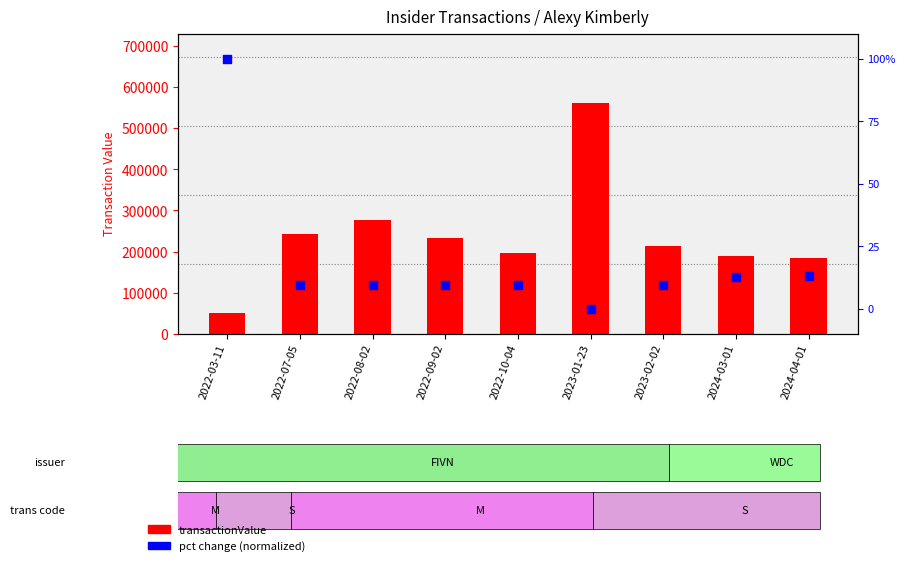

Which series contains the lowest Y value?

pct change (normalized)